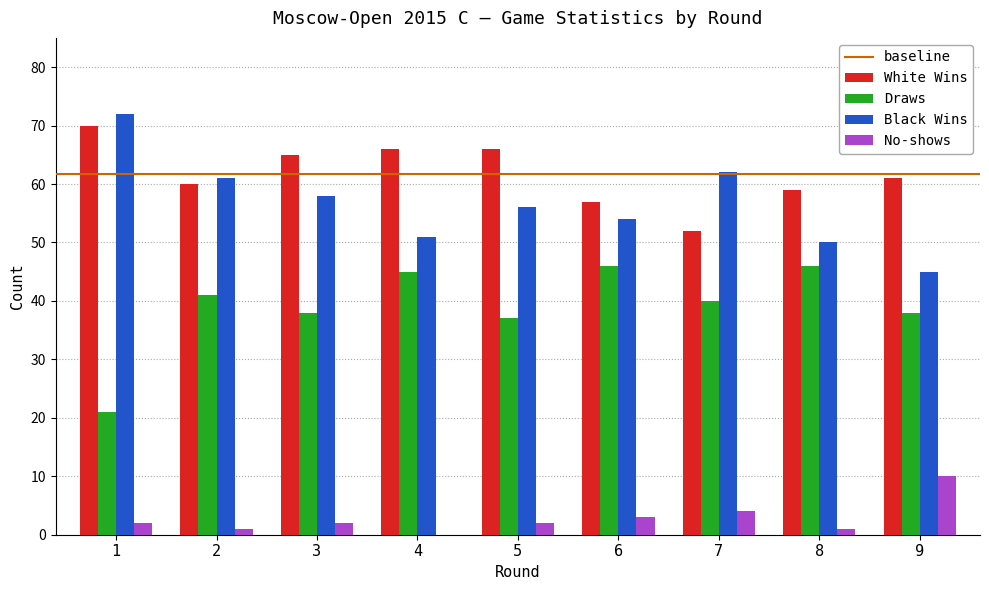

True or false: Draws has a value of 27 at 2.

False